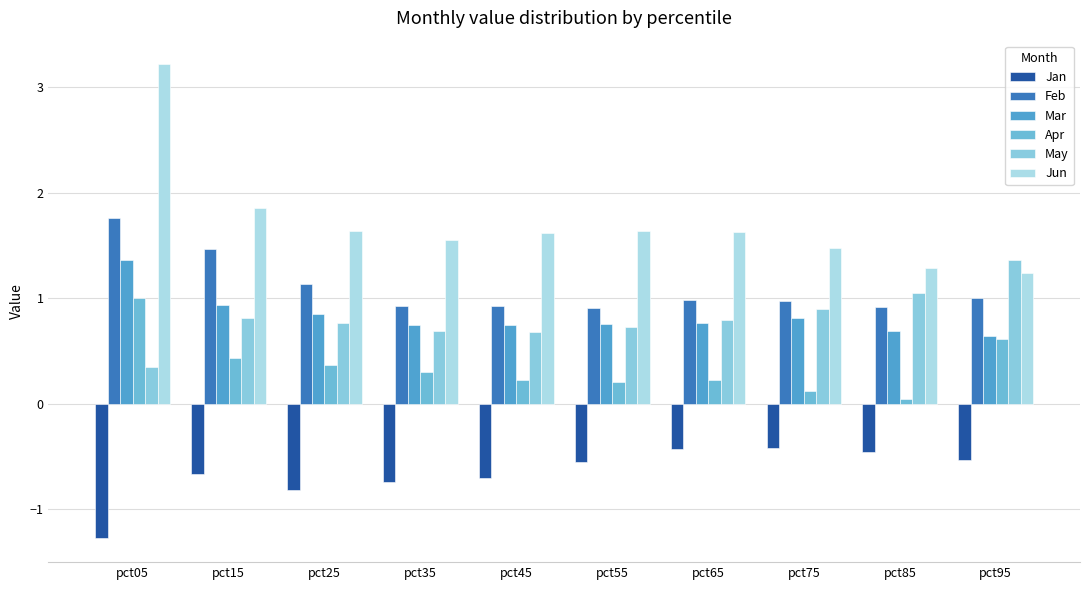

True or false: Mar has a value of 0.8 at pct65.

True